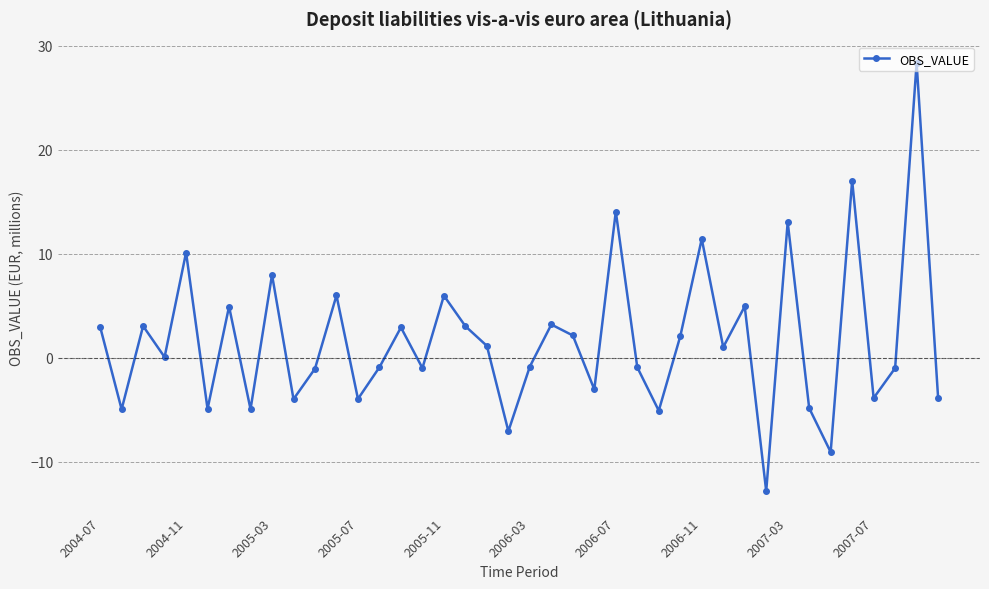

How many points are higher than both their immediate neighbors (excluding endpoints)?

14